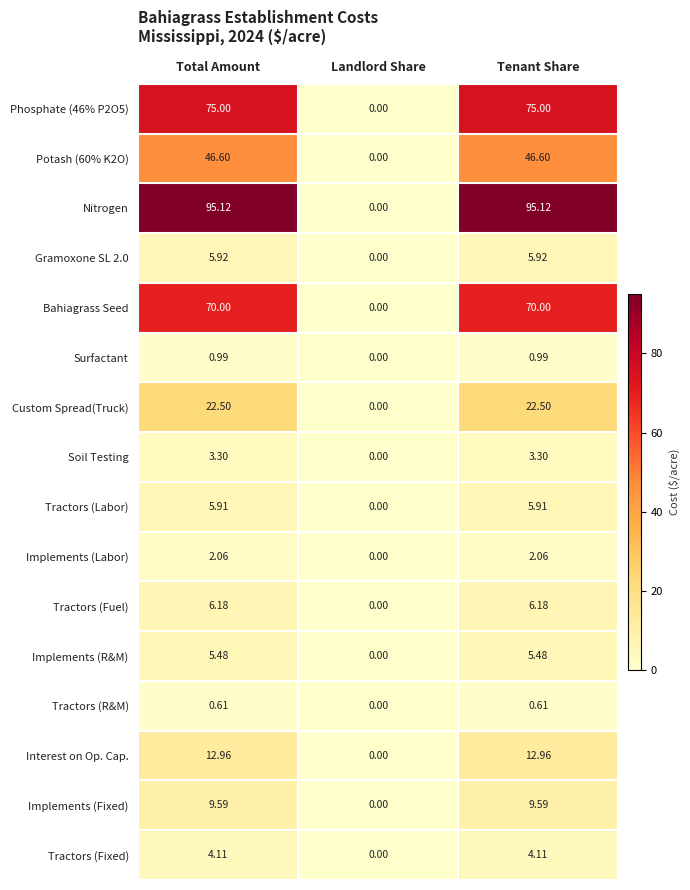

Which label corresponds to the smallest value in the chart?

Landlord Share